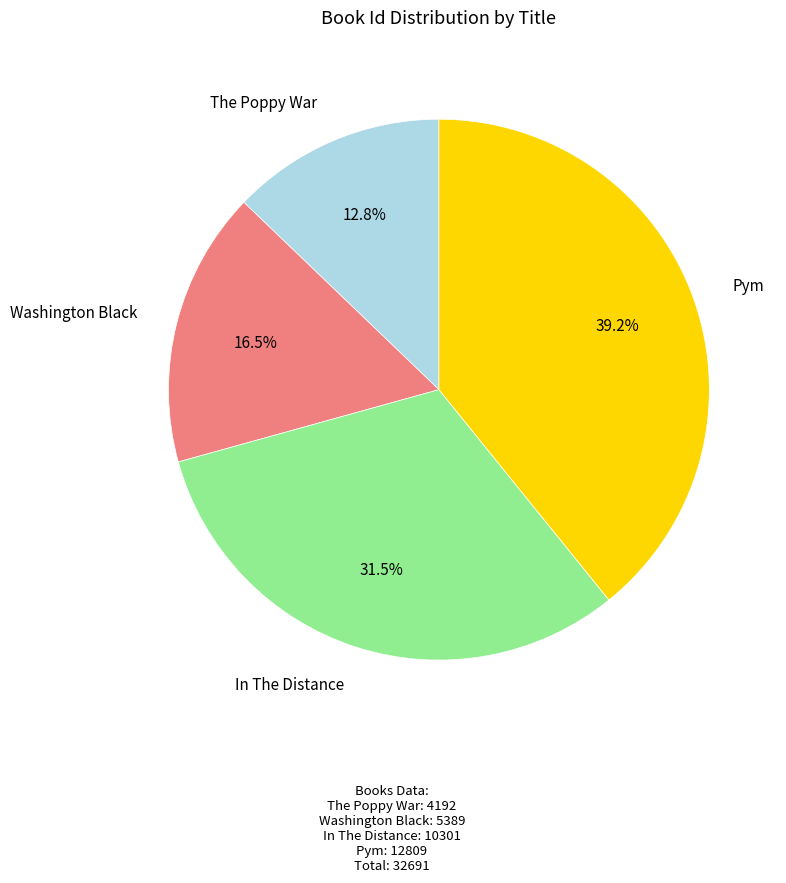

Is there a majority slice in this chart?

No